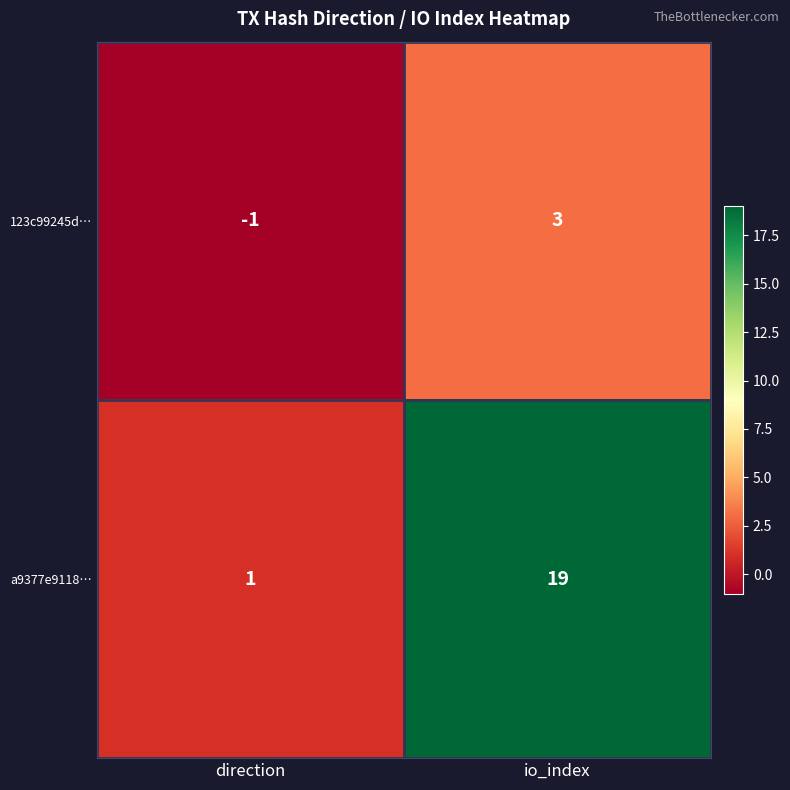

What is the approximate value of a9377e9118… at io_index?

19